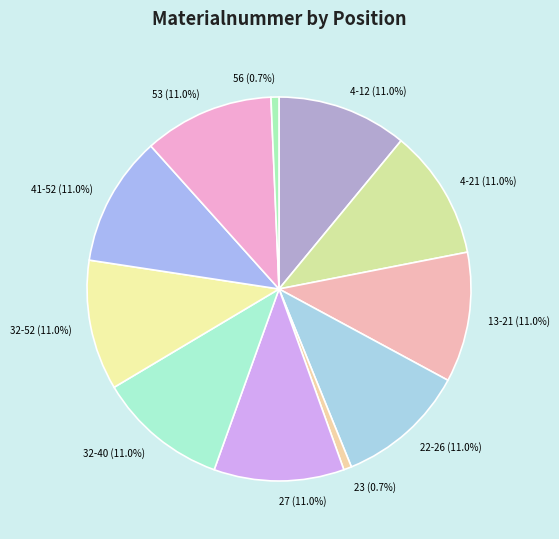

To the nearest percent, what portion does 4-21 represent?

11%